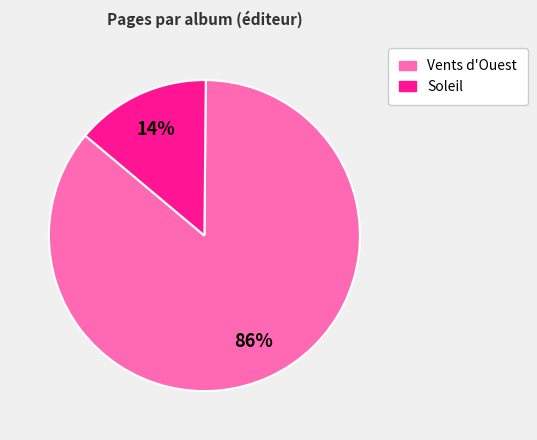

Does any single category account for the majority?

Yes